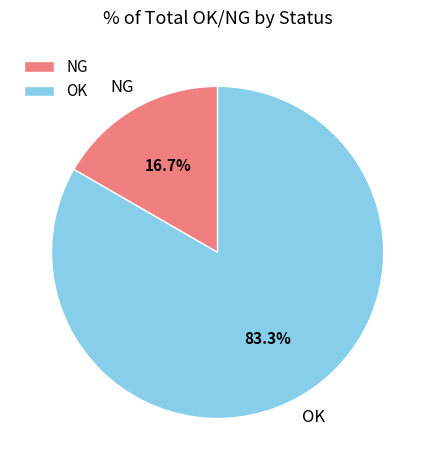

Rank the categories by value from highest to lowest.

OK, NG